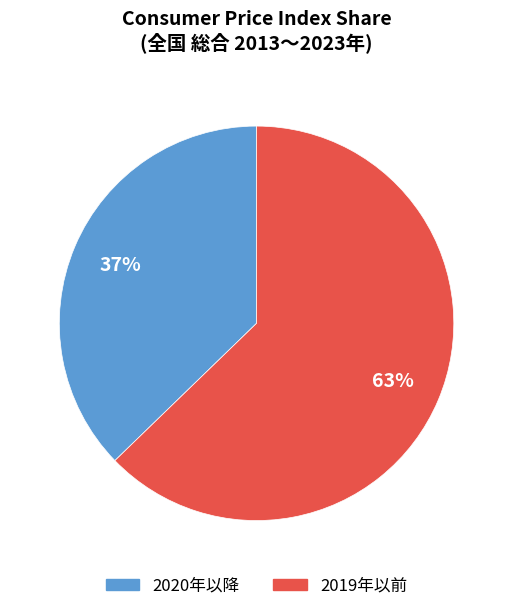

Rank the categories by value from lowest to highest.

2020年以降, 2019年以前